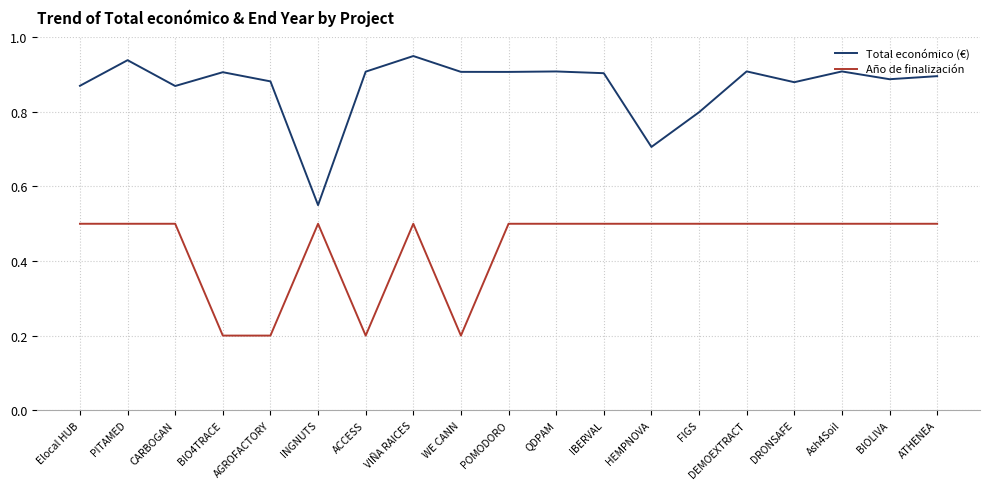

The value of Año de finalización at Elocal HUB is 0.5. True or false?

True